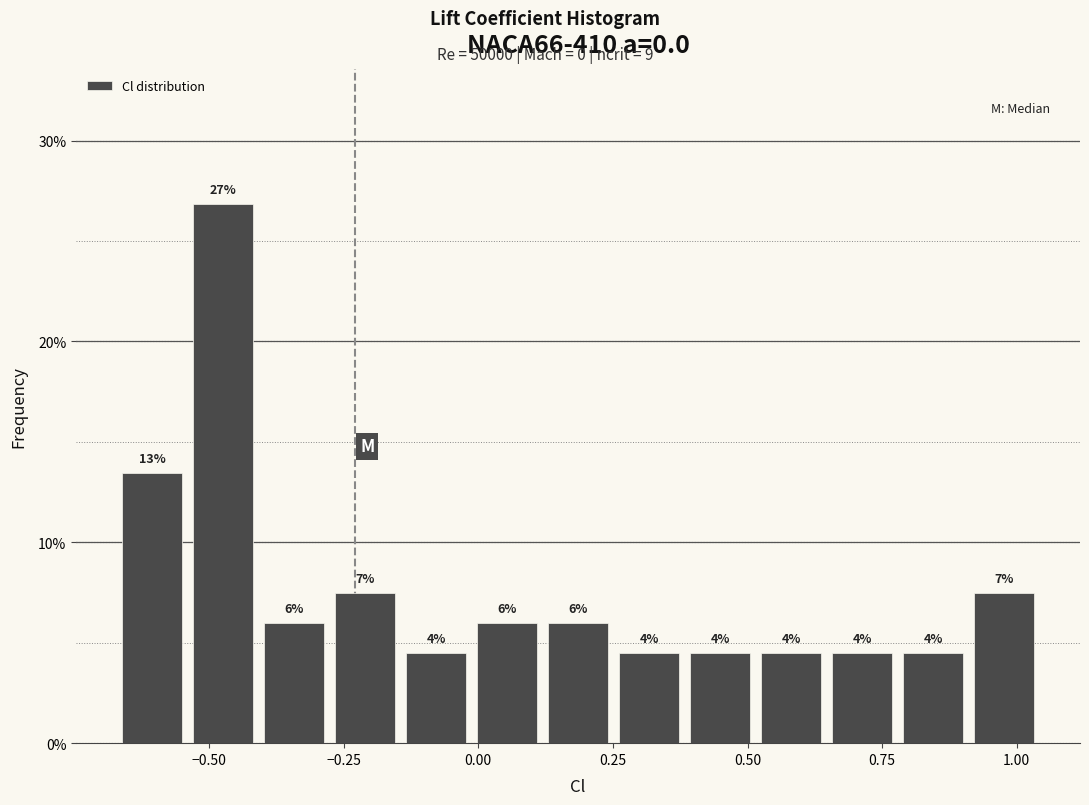

Read against the x-axis, roughly where is the centre of the tallest bar?

-0.45